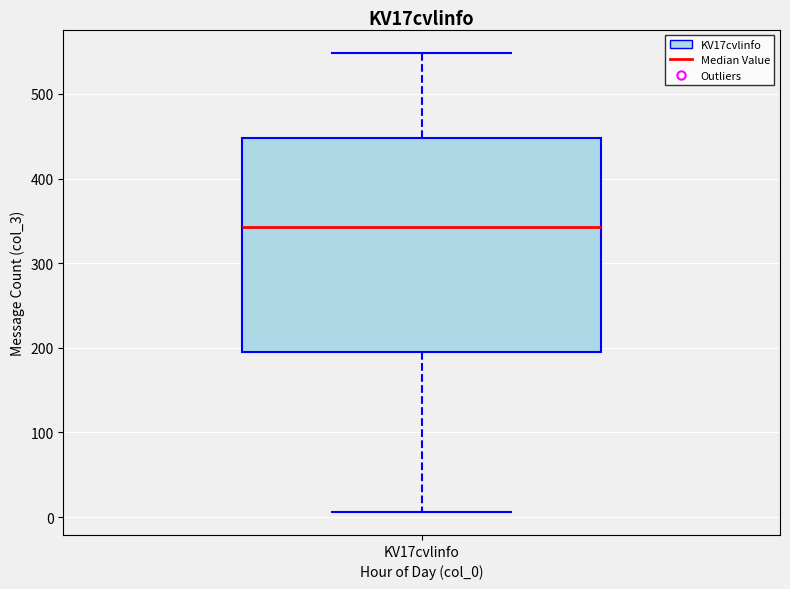

Read this box plot against the y-axis: the position of the median line, the range covered by the box, and the ends of both whiskers. The values are not printed on the chart, so give them approximately, as read against the axis.

median 340, box 190 to 450, whiskers 10 to 550